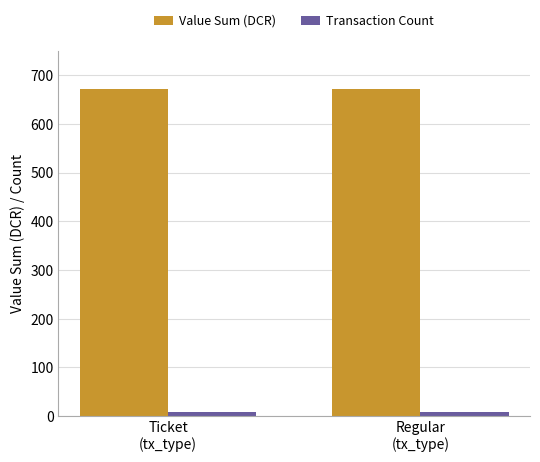

Rank the series by their maximum value, from highest to lowest.

Value Sum (DCR), Transaction Count